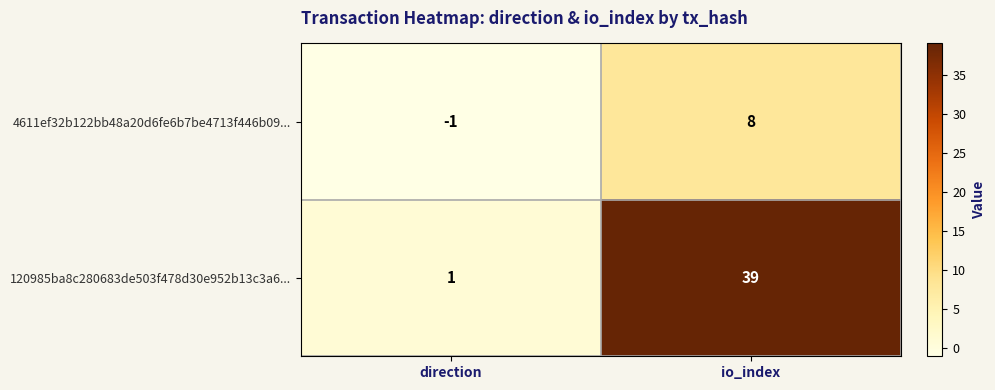

List the series in order of their overall mean, lowest first.

4611ef32b122bb48a20d6fe6b7be4713f446b09..., 120985ba8c280683de503f478d30e952b13c3a6...